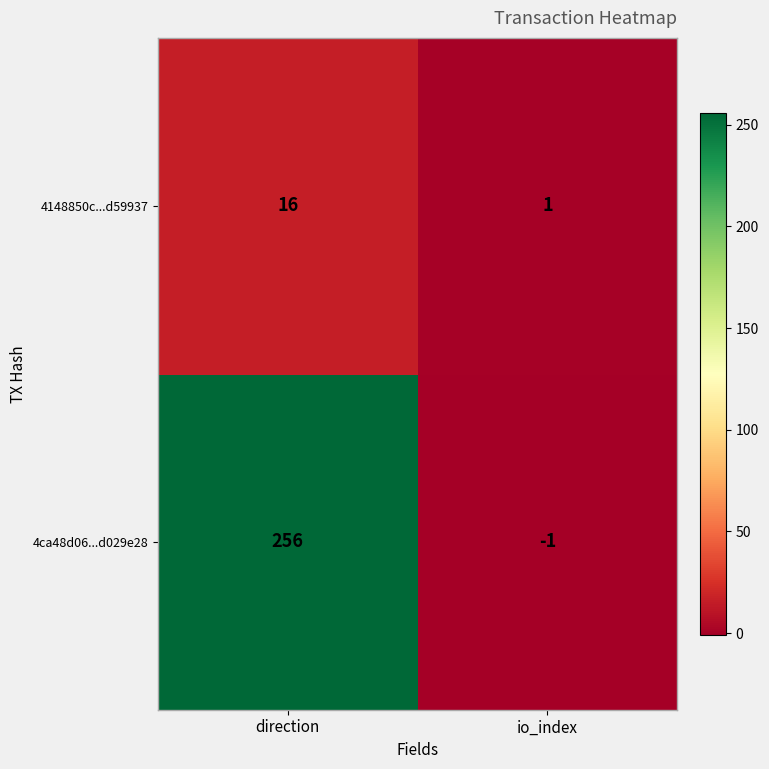

Reading right to left, what are all the values shown in this chart?

4148850c...d59937: 1	16
4ca48d06...d029e28: -1	256